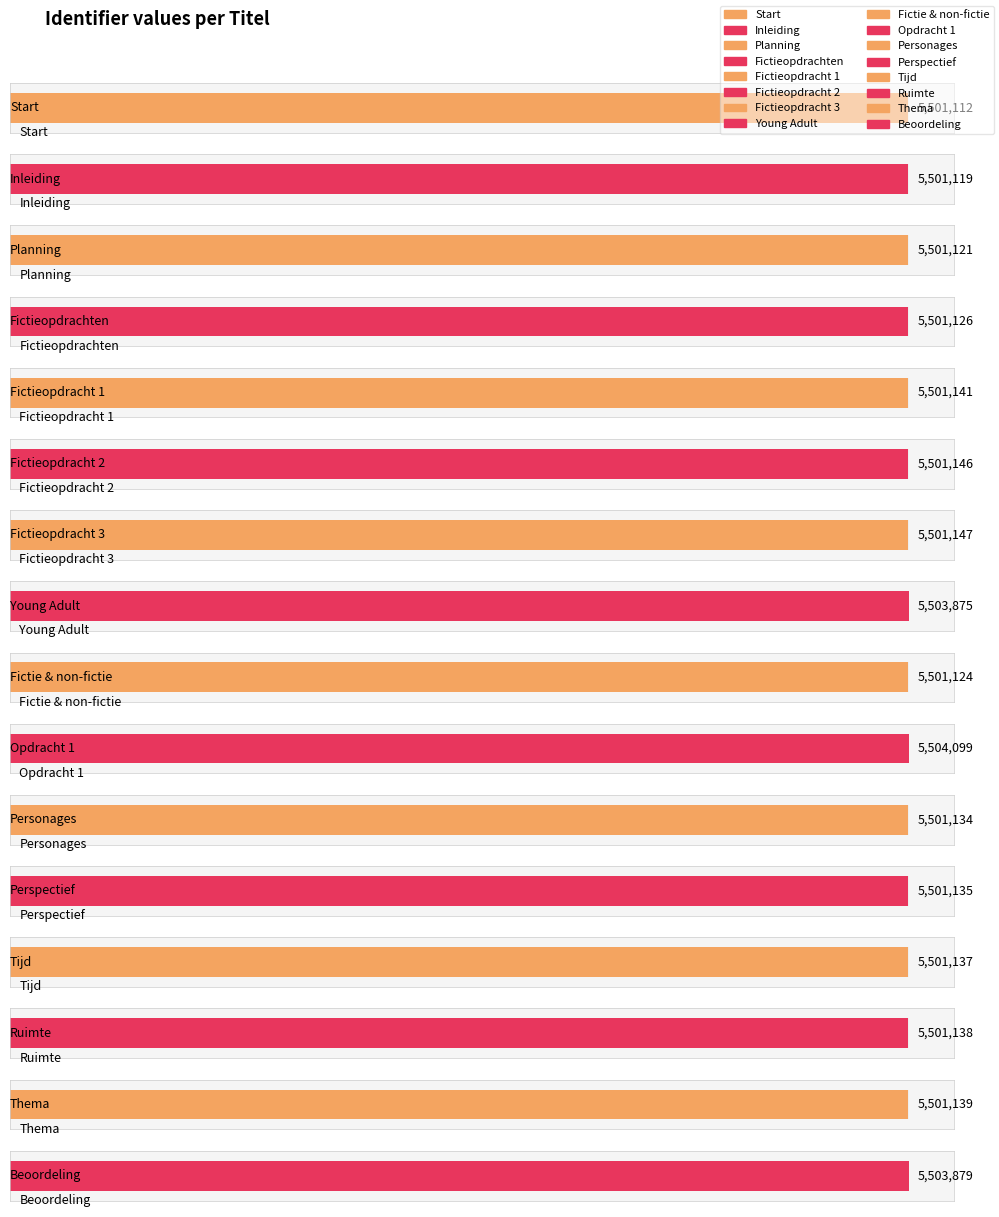

The chart shows a value of 2158906 at Fictieopdracht 1. True or false?

False